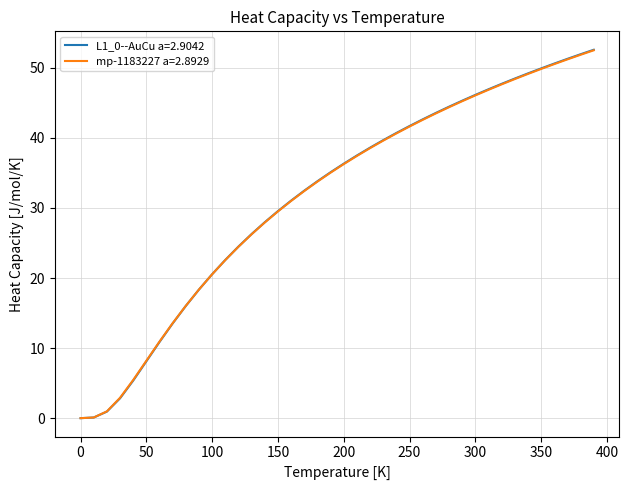

Which series has the widest spread of values?

L1_0--AuCu a=2.9042